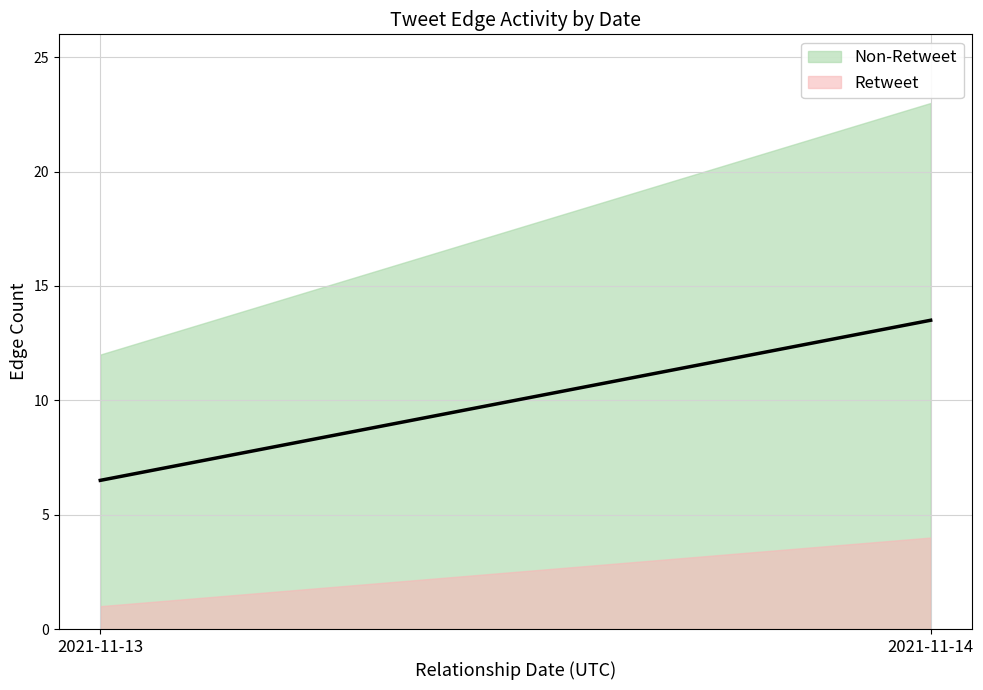

True or false: Edge Weight has more than 0 points higher than both neighbors.

False